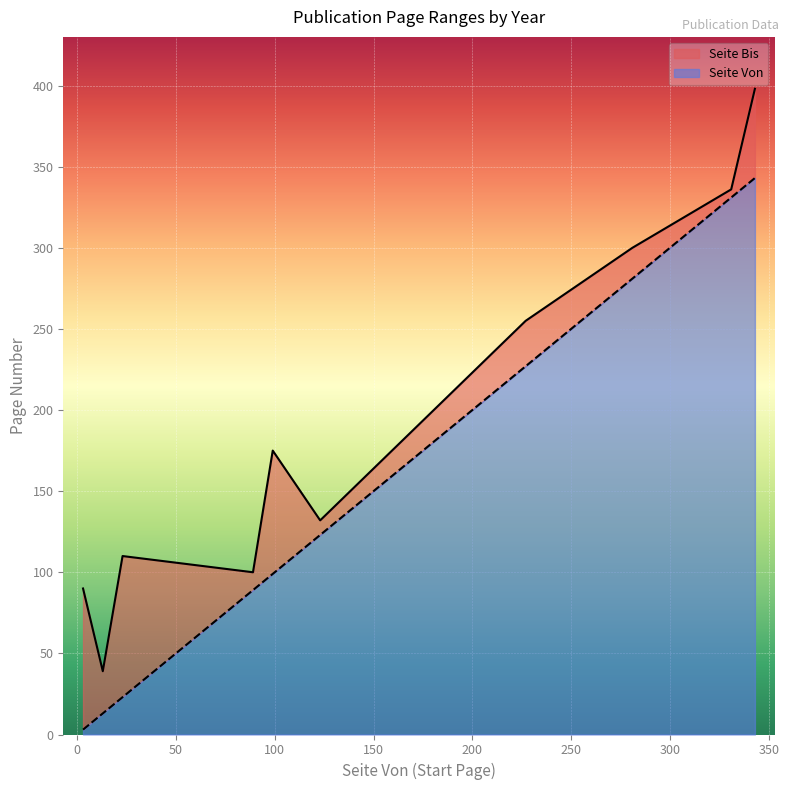

What are all the series names shown in the legend?

Seite Bis, Seite Von